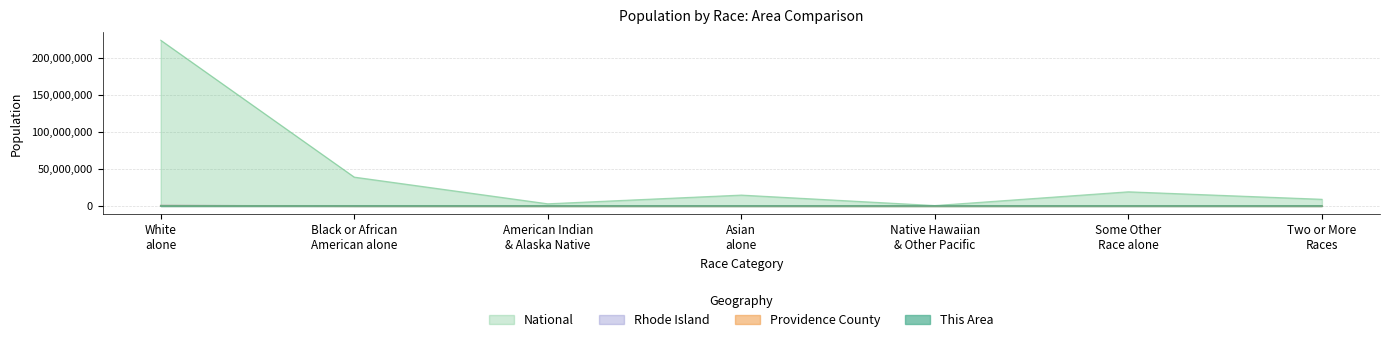

Which series has the largest range (max minus min)?

National